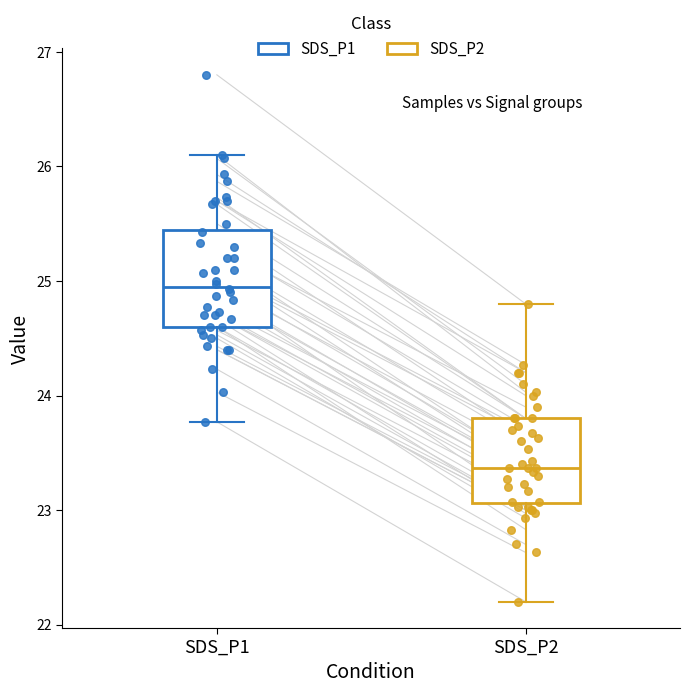

Reading left to right, read every box against the y-axis: the position of its median line, the range the box covers, and the ends of its whiskers. The values are not printed on the chart, so give them approximately, as read against the axis.

SDS_P1: median 25.0, box 24.6 to 25.4, whiskers 23.8 to 26.1
SDS_P2: median 23.4, box 23.1 to 23.8, whiskers 22.2 to 24.8